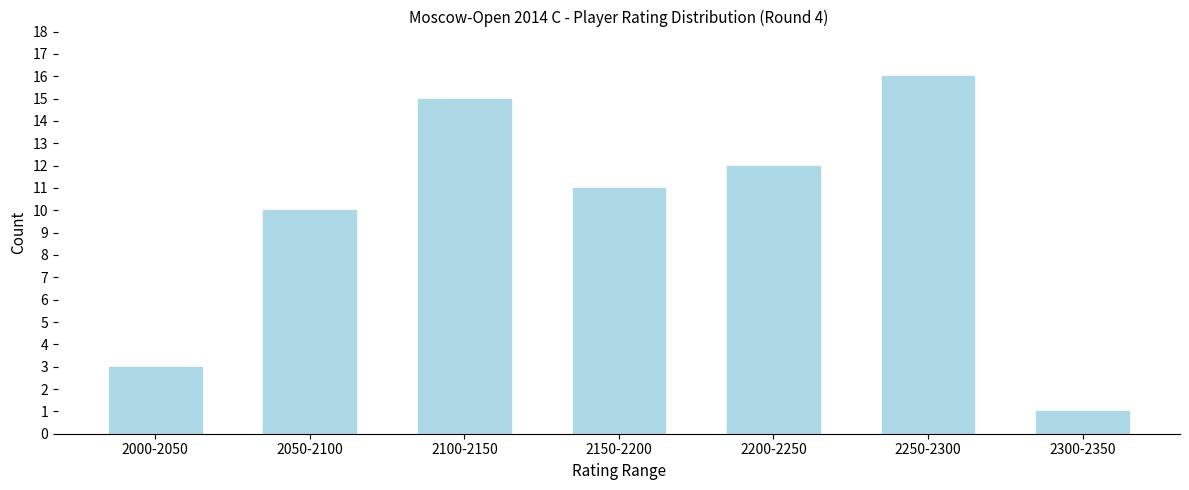

Reading right to left, what are all the values shown in this chart?

1	16	12	11	15	10	3